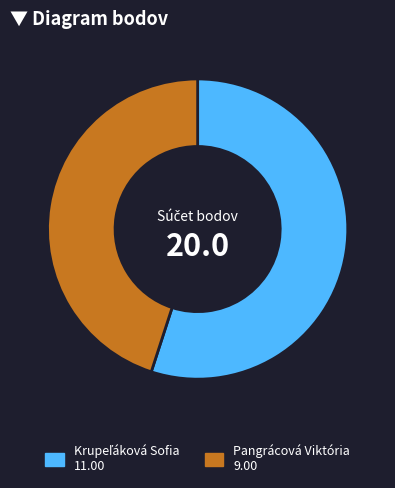

The Pangrácová Viktória slice represents 31% of the pie. True or false?

False